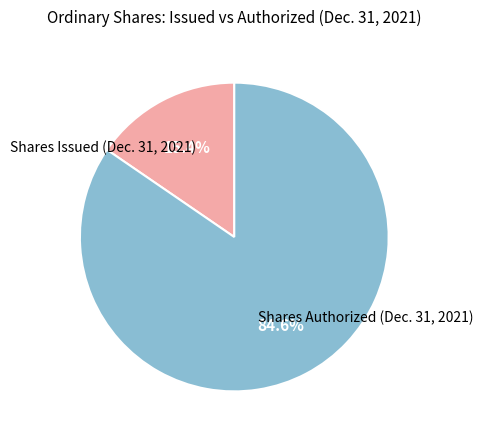

Does any single category account for the majority?

Yes